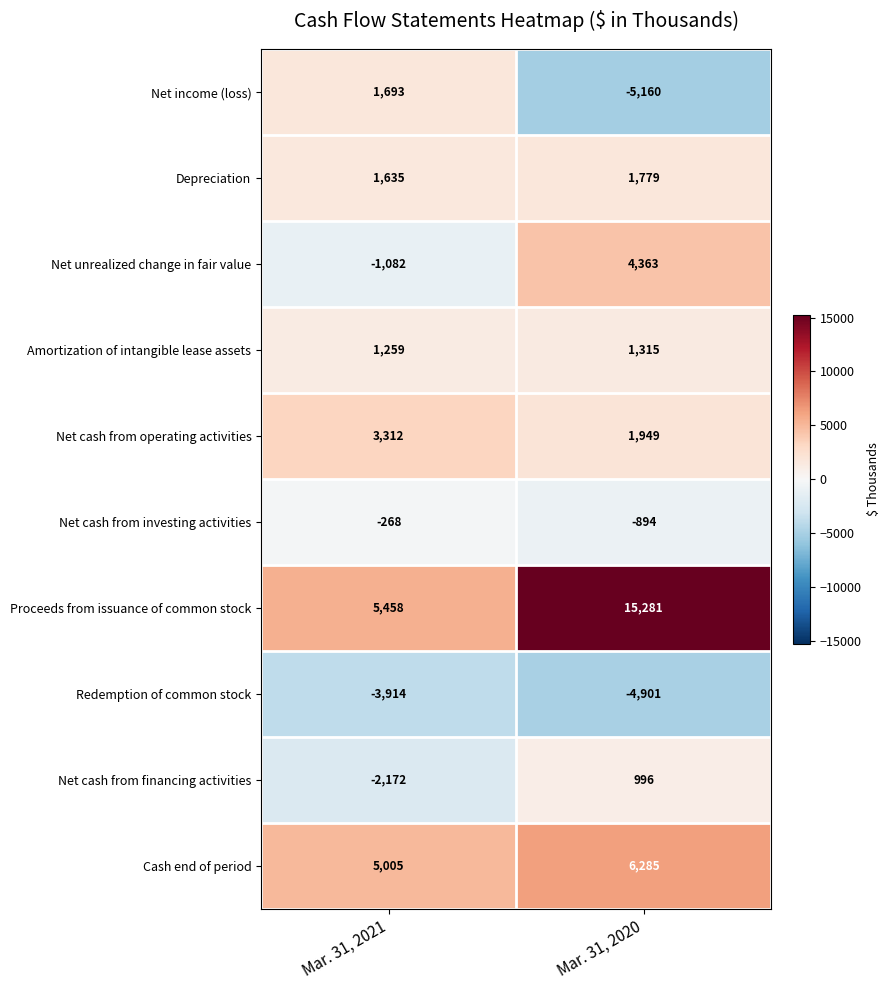

The Net cash from investing activities series shows -268 at Mar. 31, 2021. True or false?

True